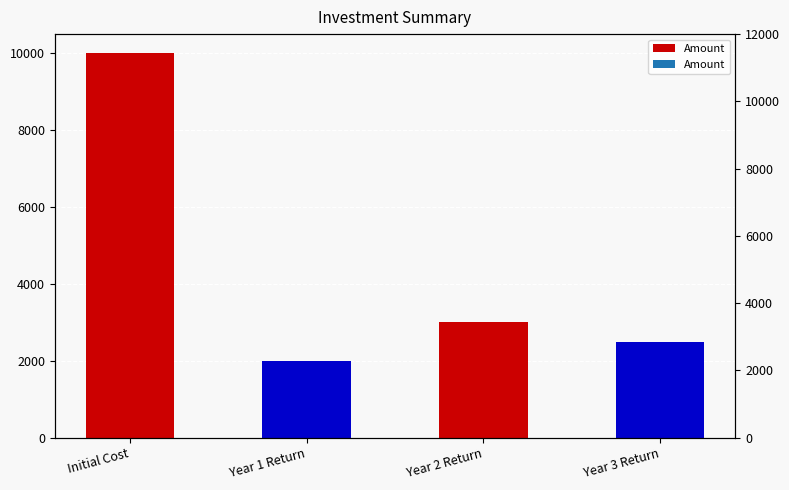

List the labels in order of value, largest first.

Initial Cost, Year 2 Return, Year 3 Return, Year 1 Return